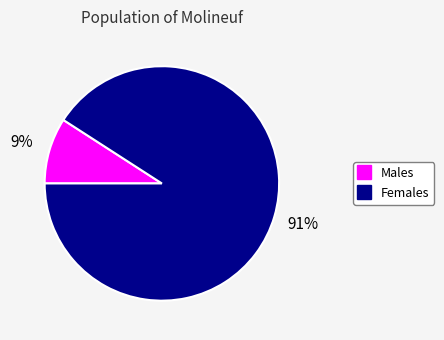

Is there any slice that represents more than half of the pie?

Yes